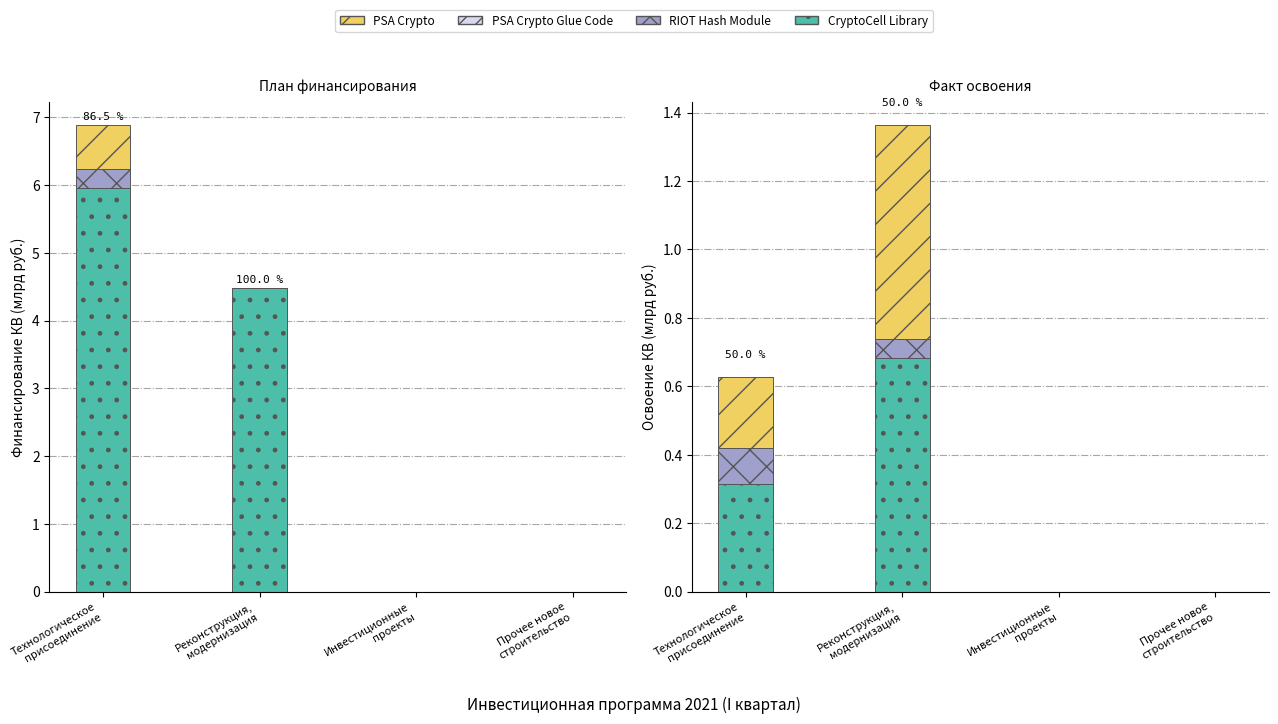

What is the value of the PSA Crypto bar at the 2nd from the left?

0.6